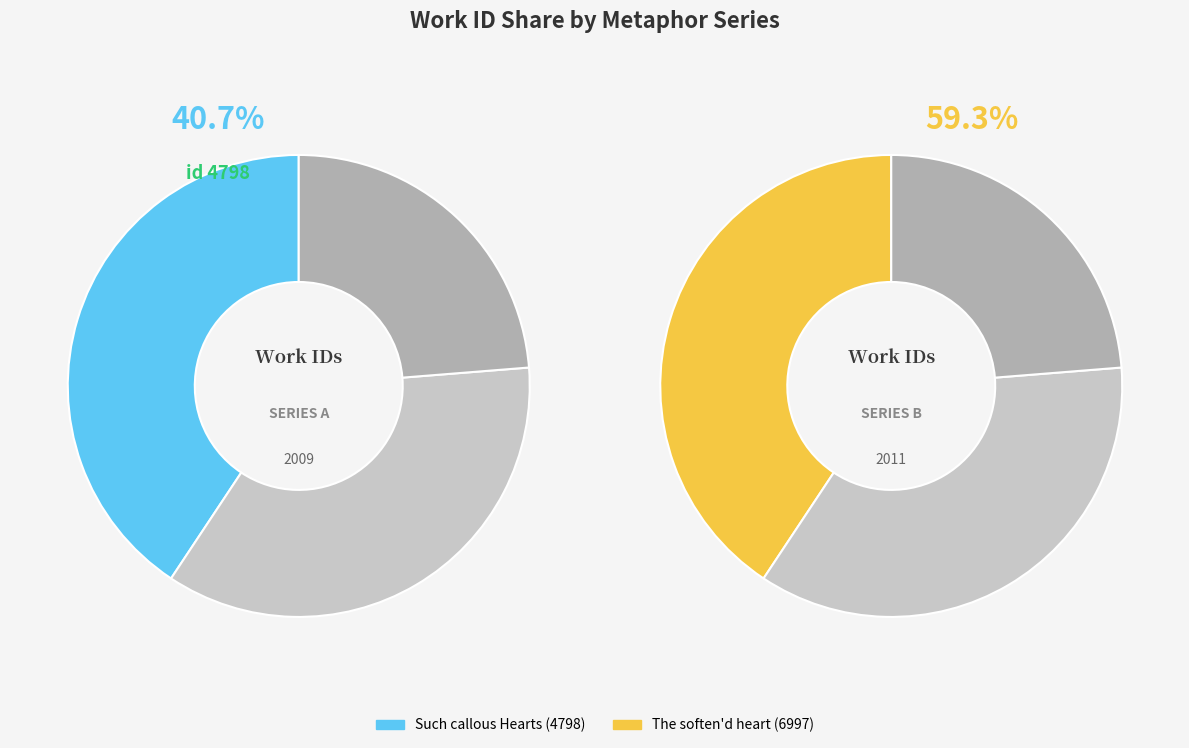

Is it true that Such callous Hearts is 31% of the pie?

False